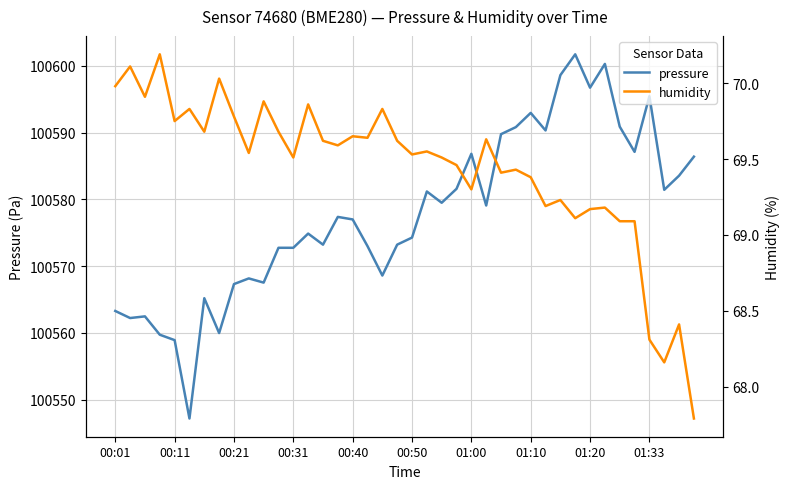

What is the value of the humidity point at the 9th from the left?

69.8